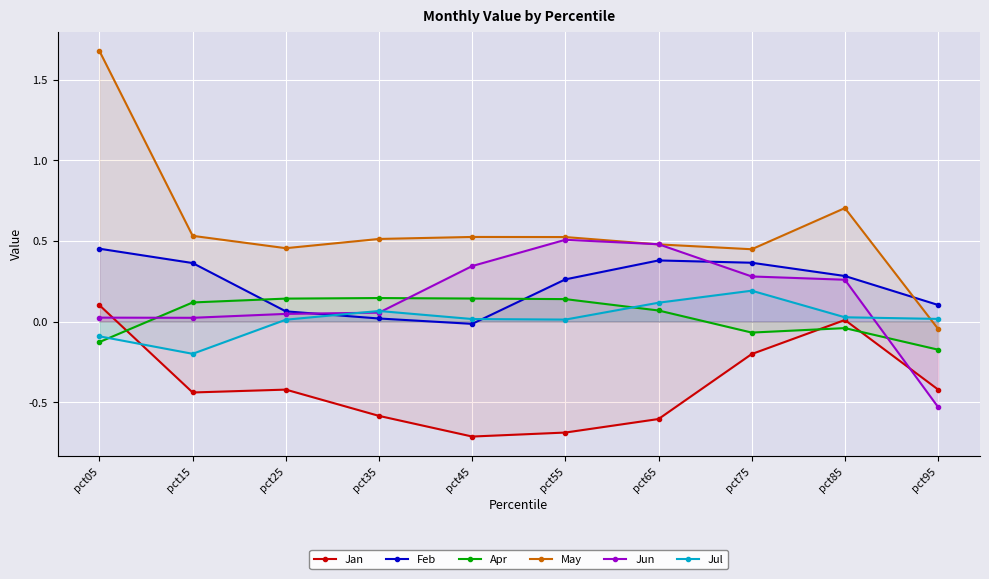

Is it true that May equals 0.7 at pct85?

True